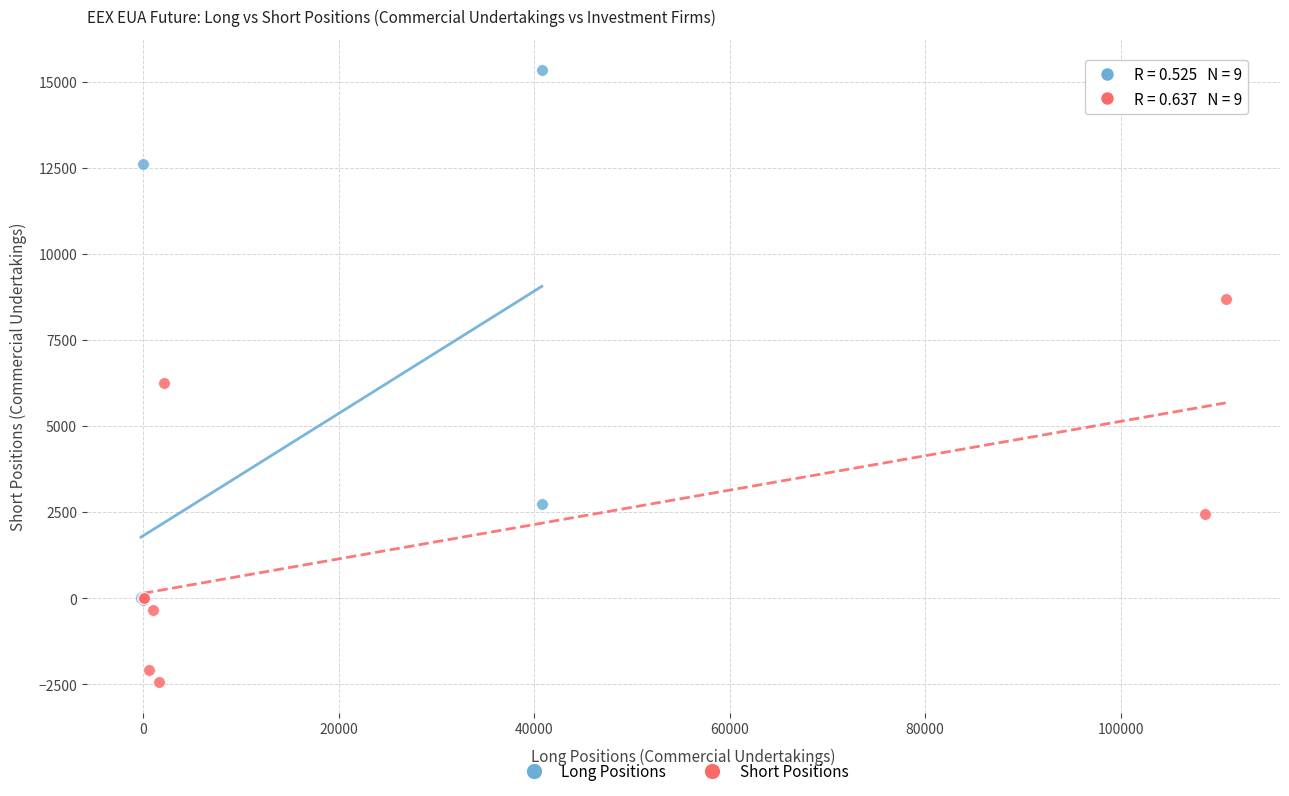

Which series reaches the minimum Y coordinate?

Short Positions